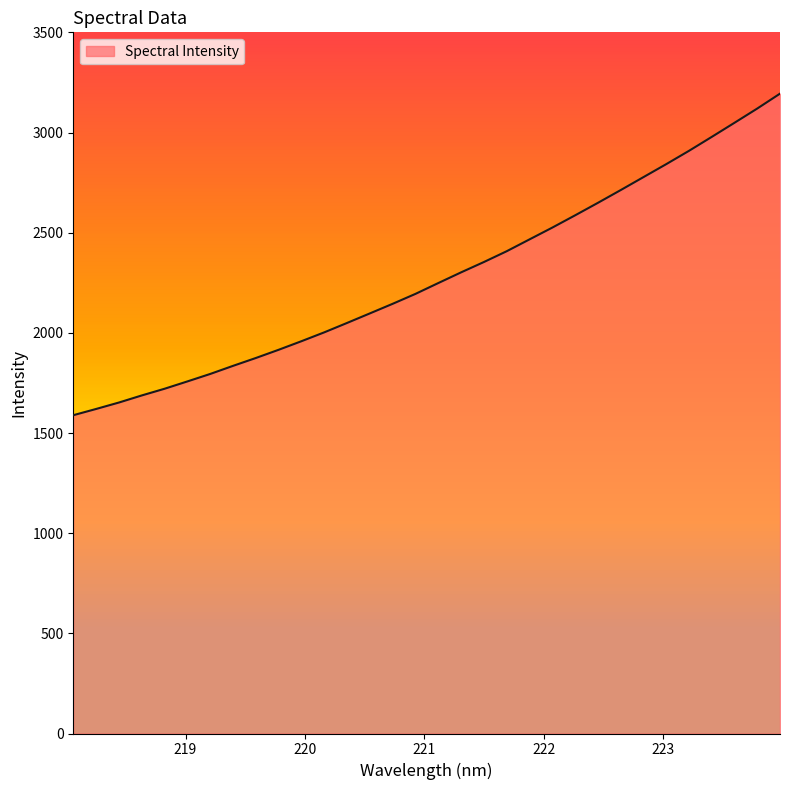

What is the difference between the maximum and minimum values?

1605.1